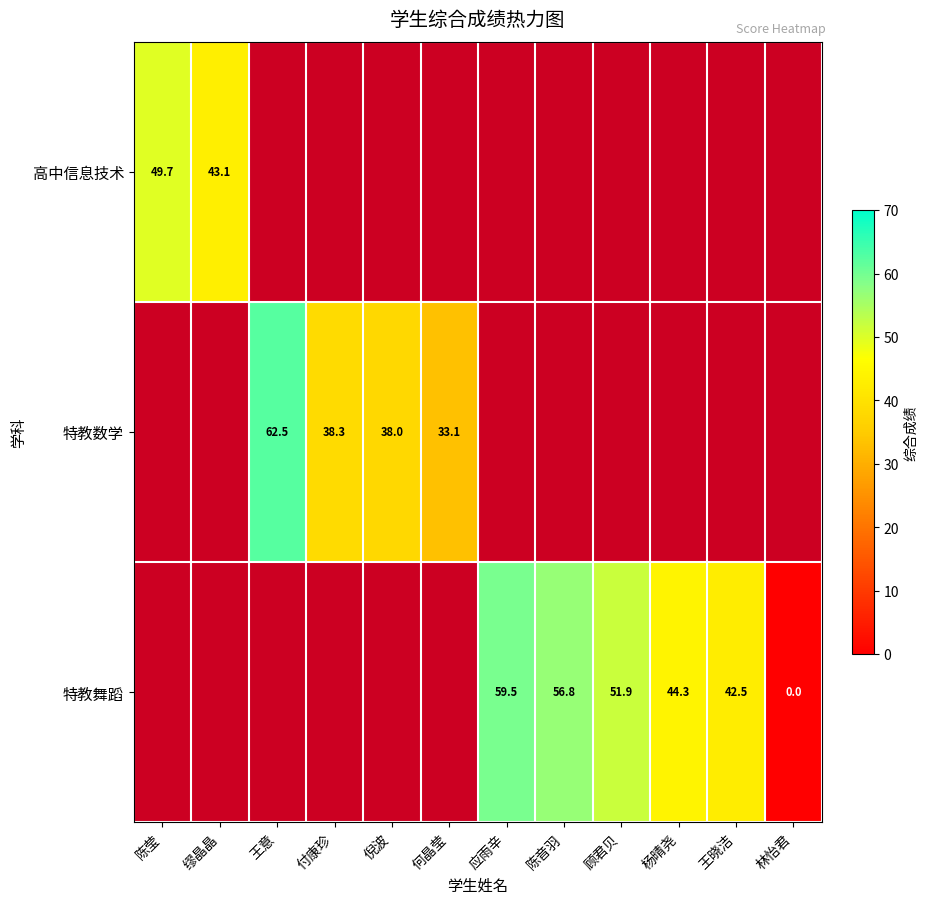

True or false: 特教舞蹈 has a value of 42.5 at 王晓洁.

True